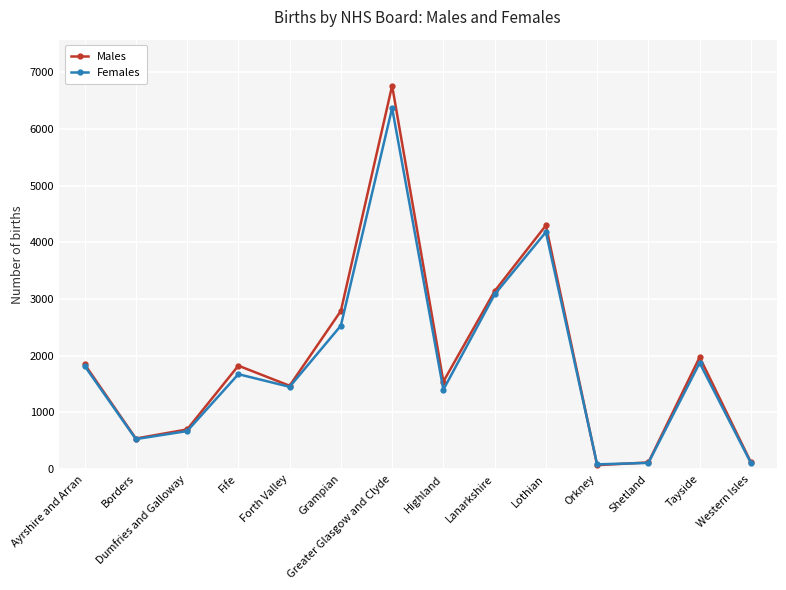

Count the number of data series in this chart.

2